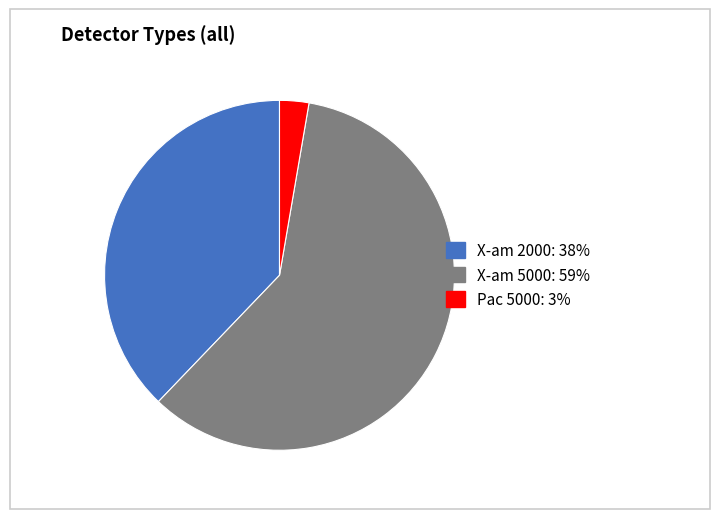

Rank the categories by value from highest to lowest.

X-am 5000, X-am 2000, Pac 5000